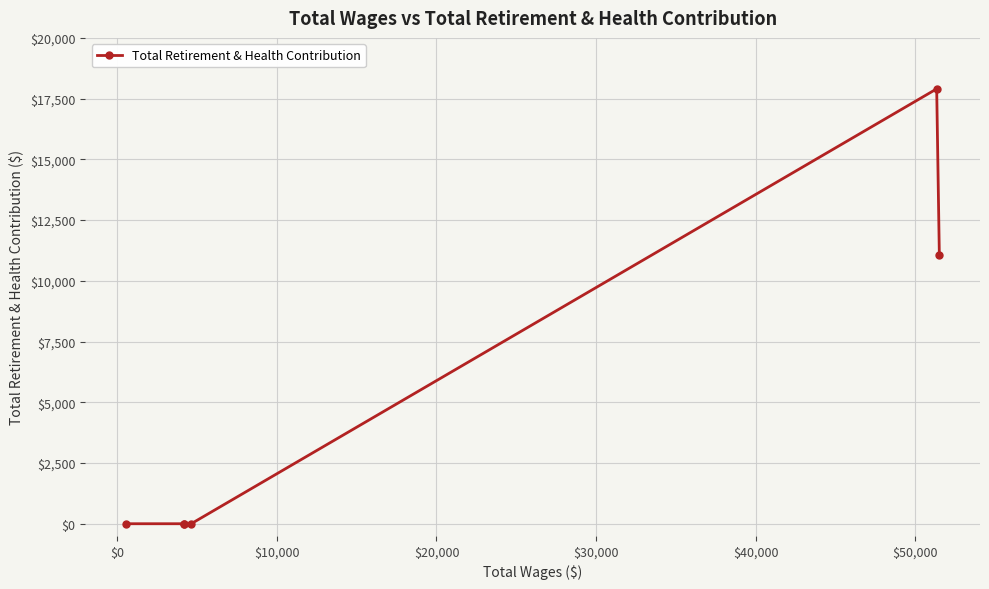

What is the difference between the maximum and minimum values?

17902